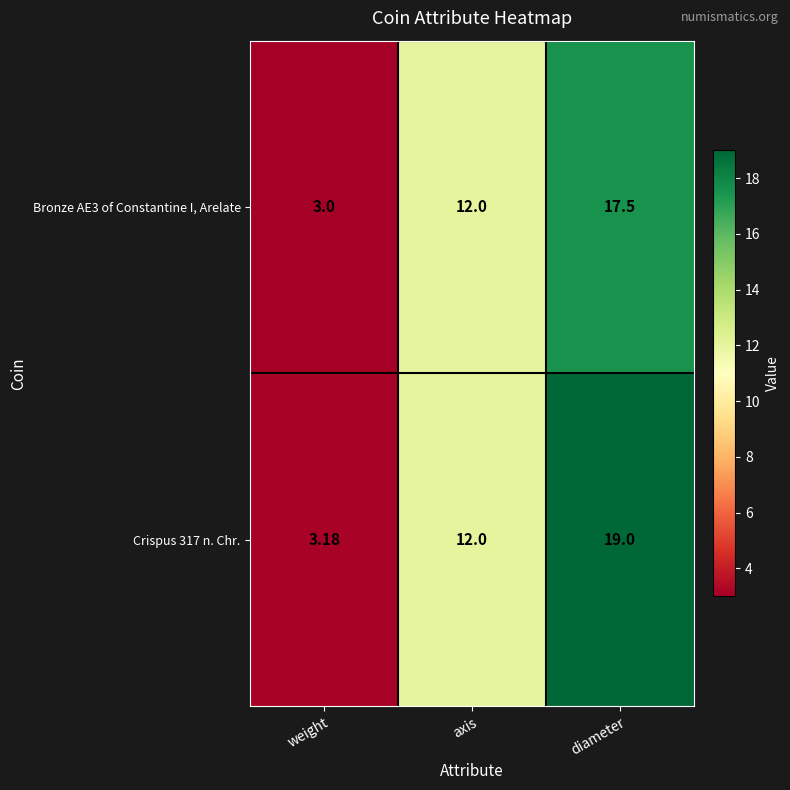

List the series in order of their overall mean, highest first.

Crispus 317 n. Chr., Bronze AE3 of Constantine I, Arelate